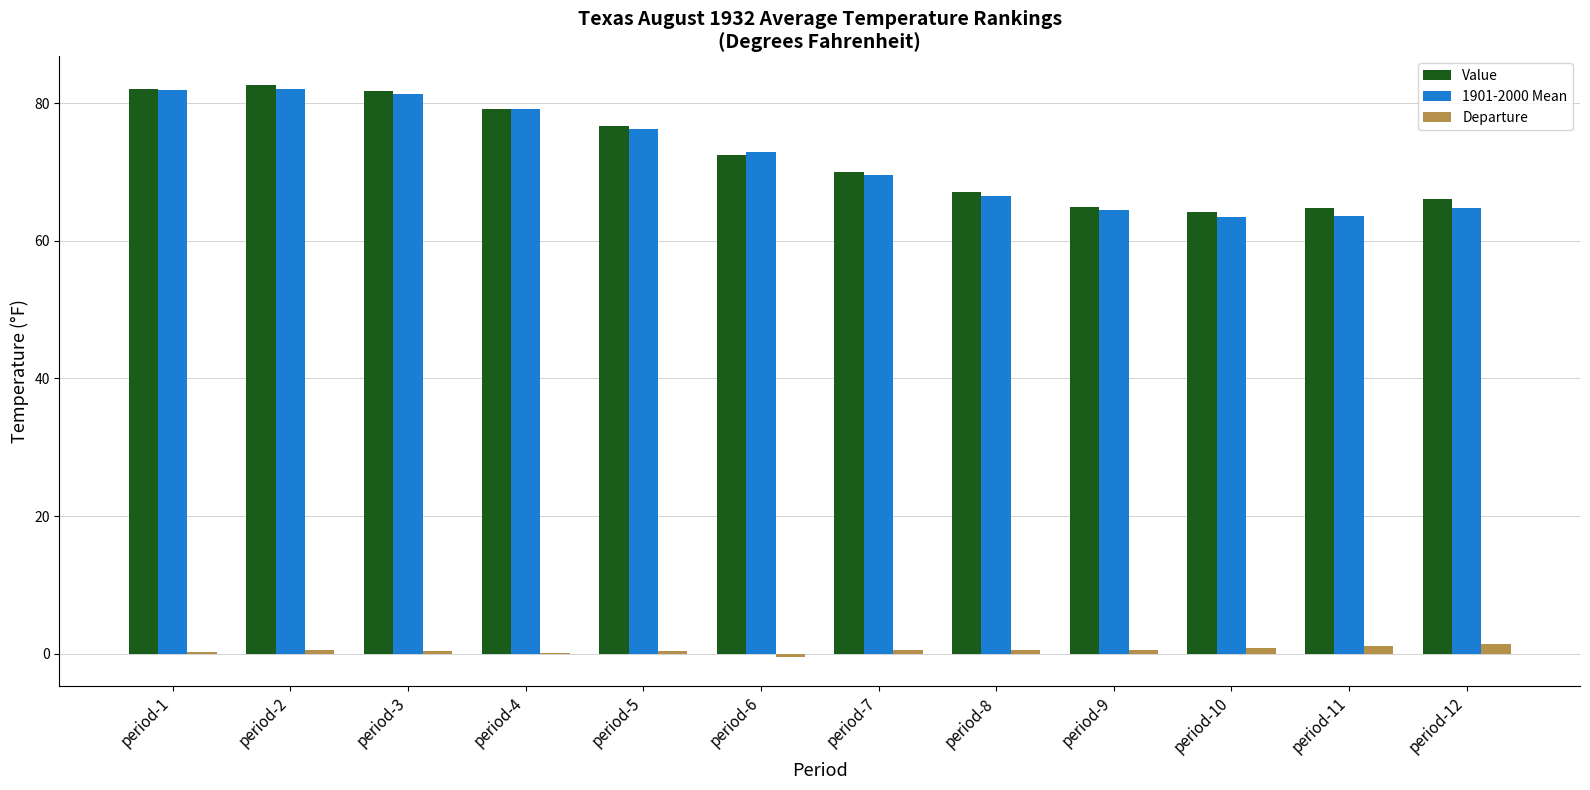

Which label corresponds to the smallest value in the chart?

period-6